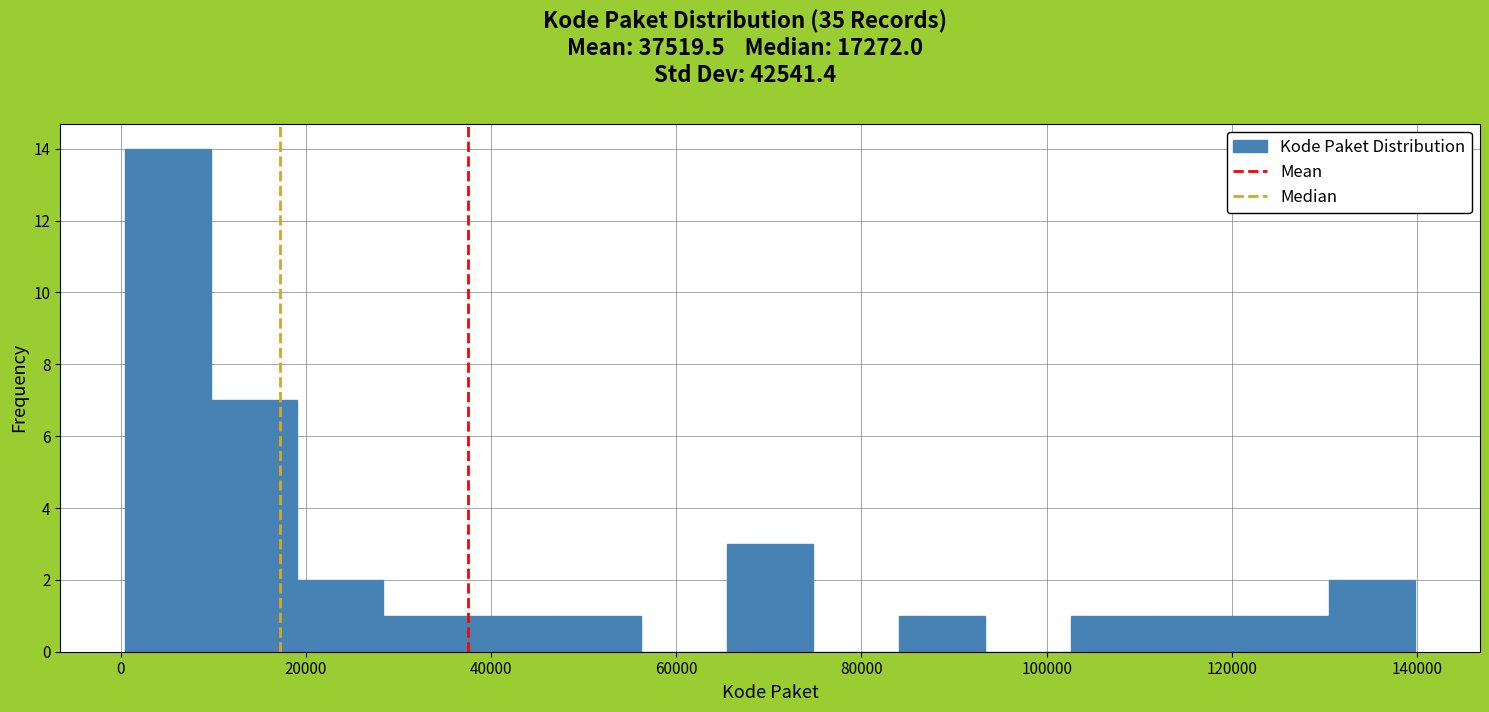

Which range on the x-axis has the tallest bar?

0 to 10000